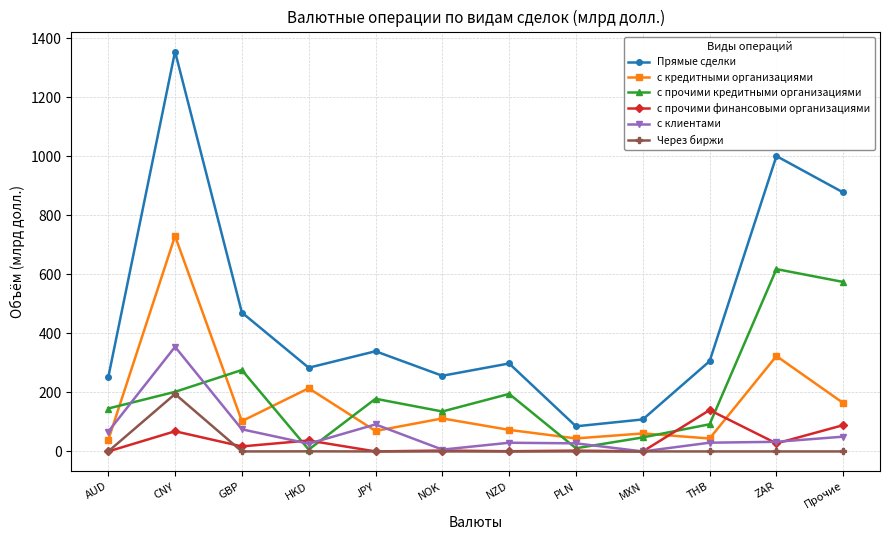

How many series are shown in this chart?

6